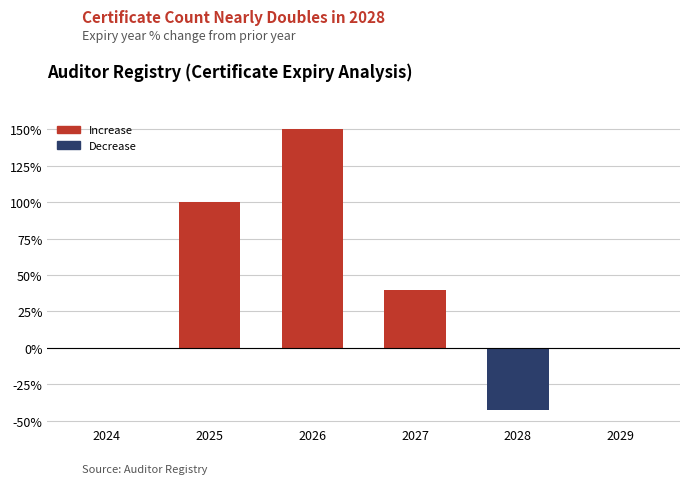

Reading right to left, extract all data points from this chart.

2029=0.0	2028=-42.9	2027=40.0	2026=150.0	2025=100.0	2024=0.0